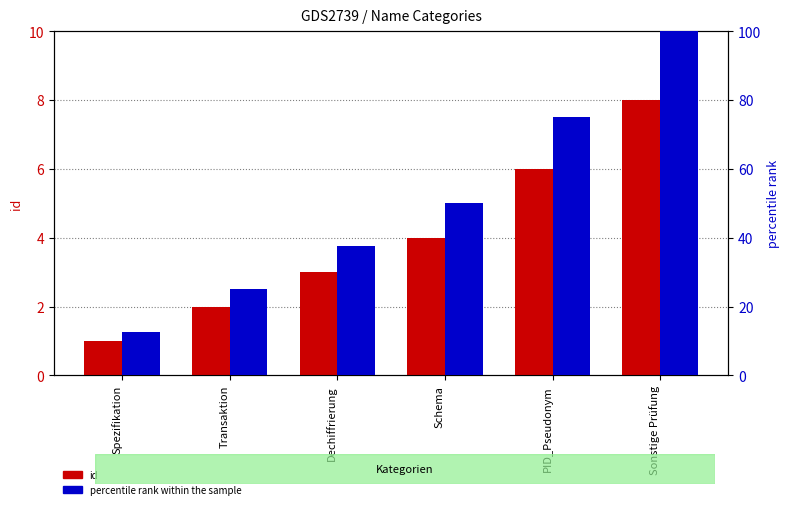

At how many categories does at least one series exceed 73?

2